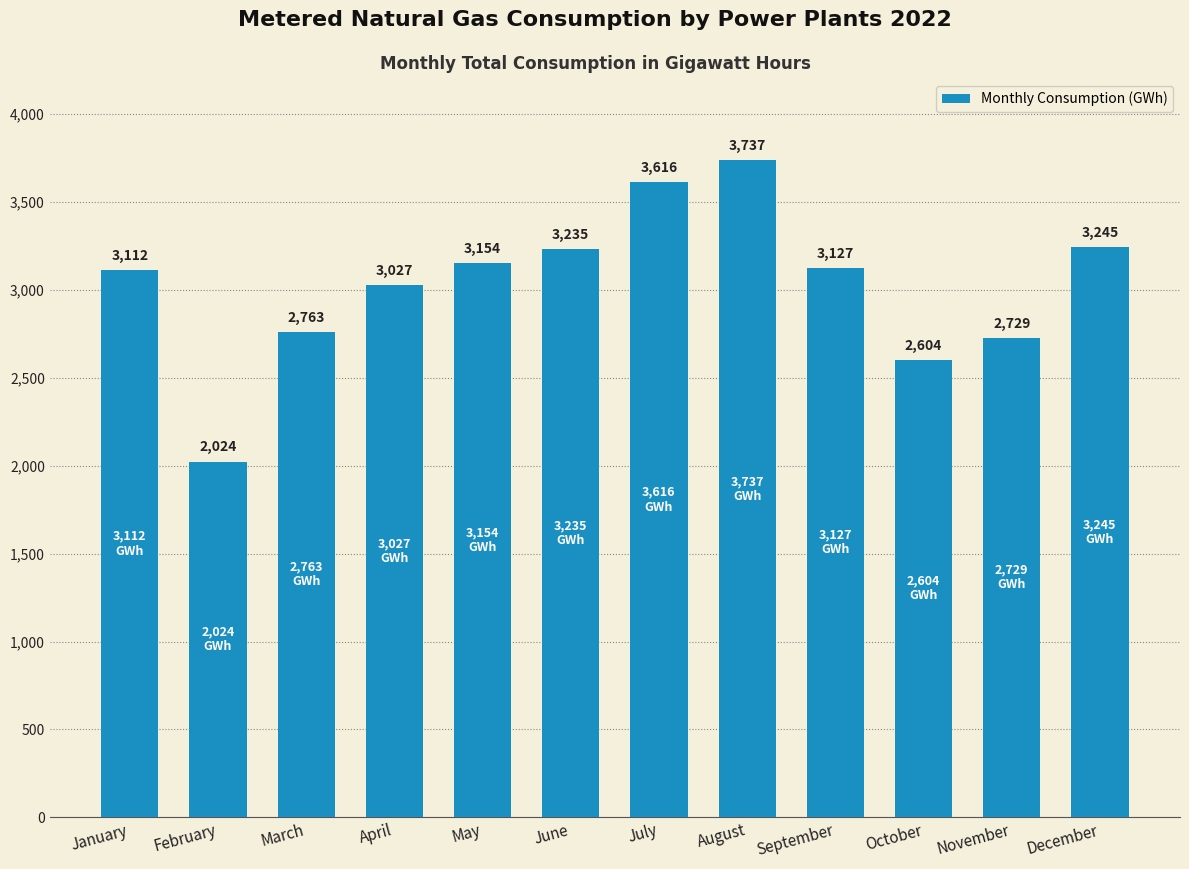

Approximately how many times larger is the value at January compared to October?

1.2